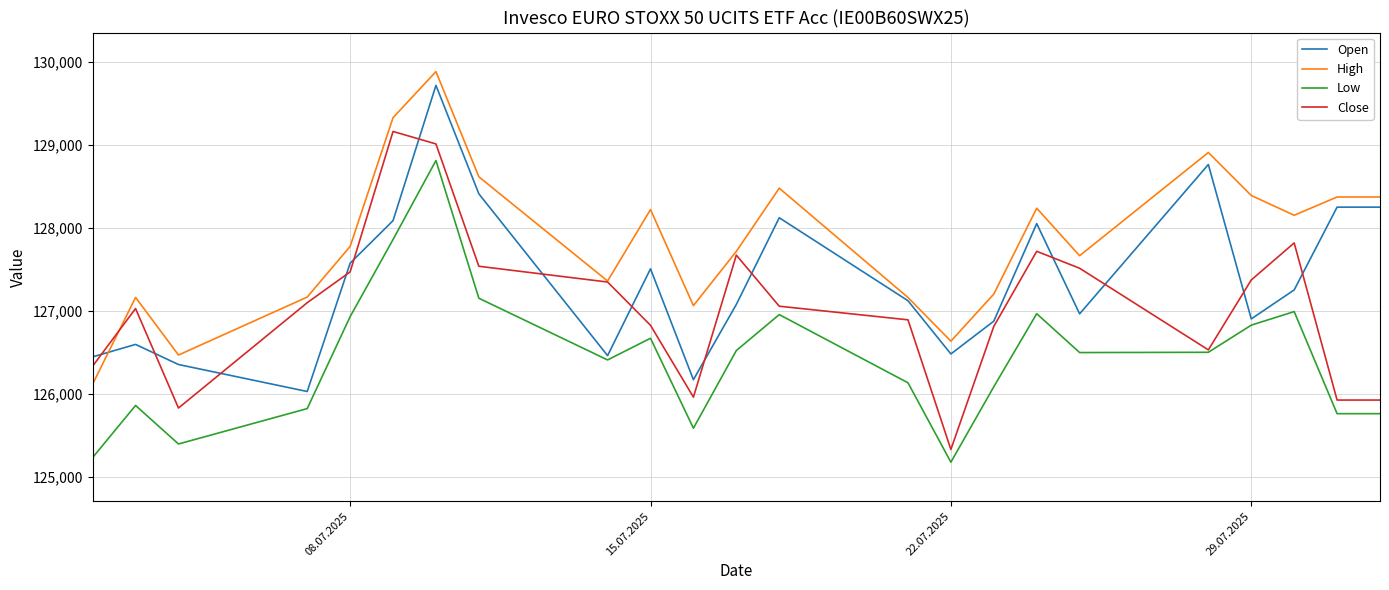

At how many categories does at least one series exceed 129671?

1